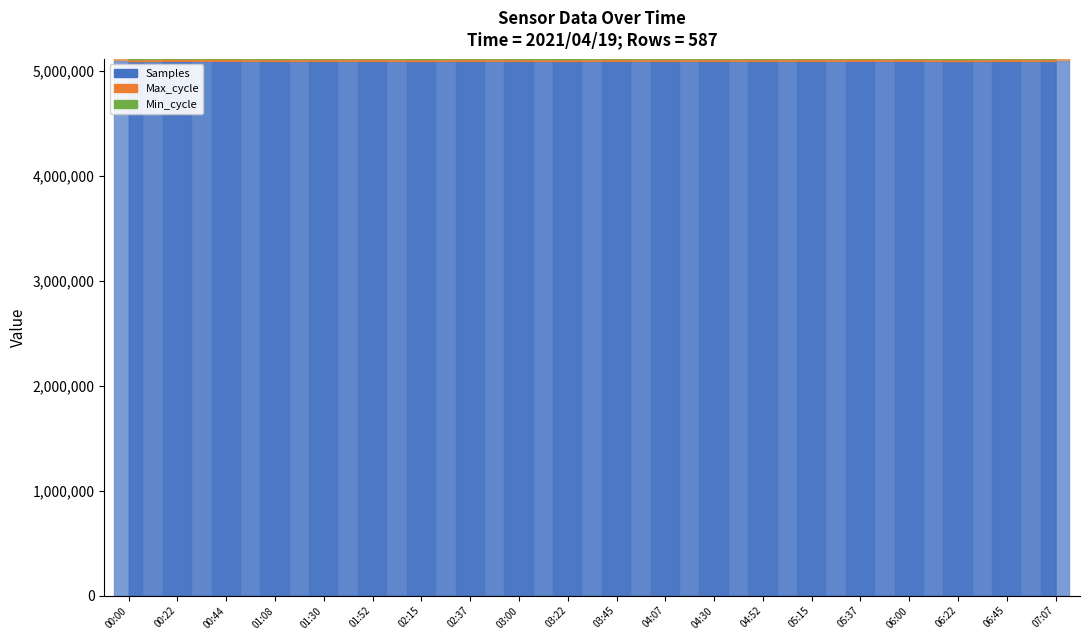

What is the difference between the maximum and minimum values in the Max_cycle series?

501